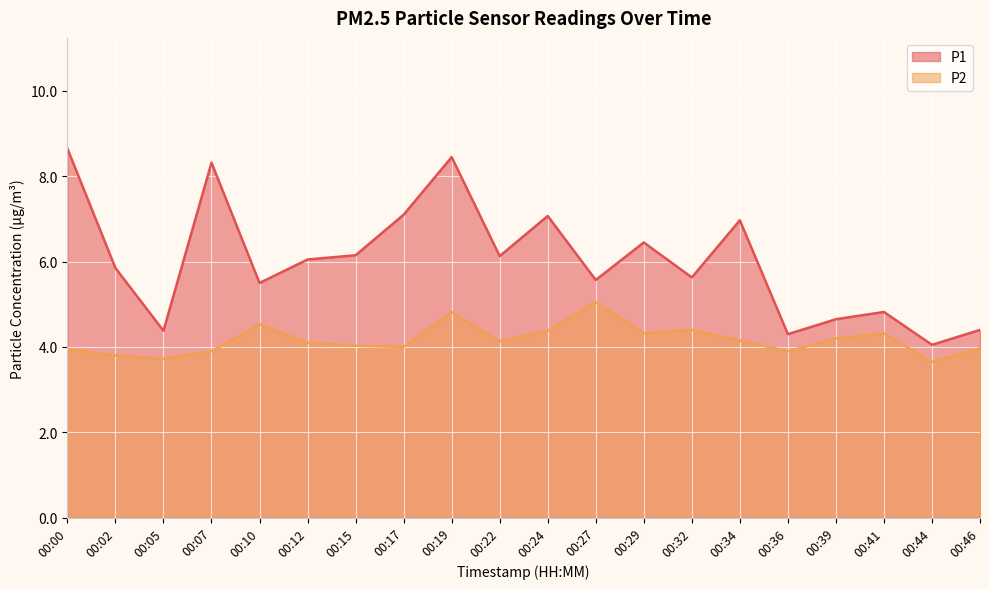

How many interior local valleys does the P2 series have?

6